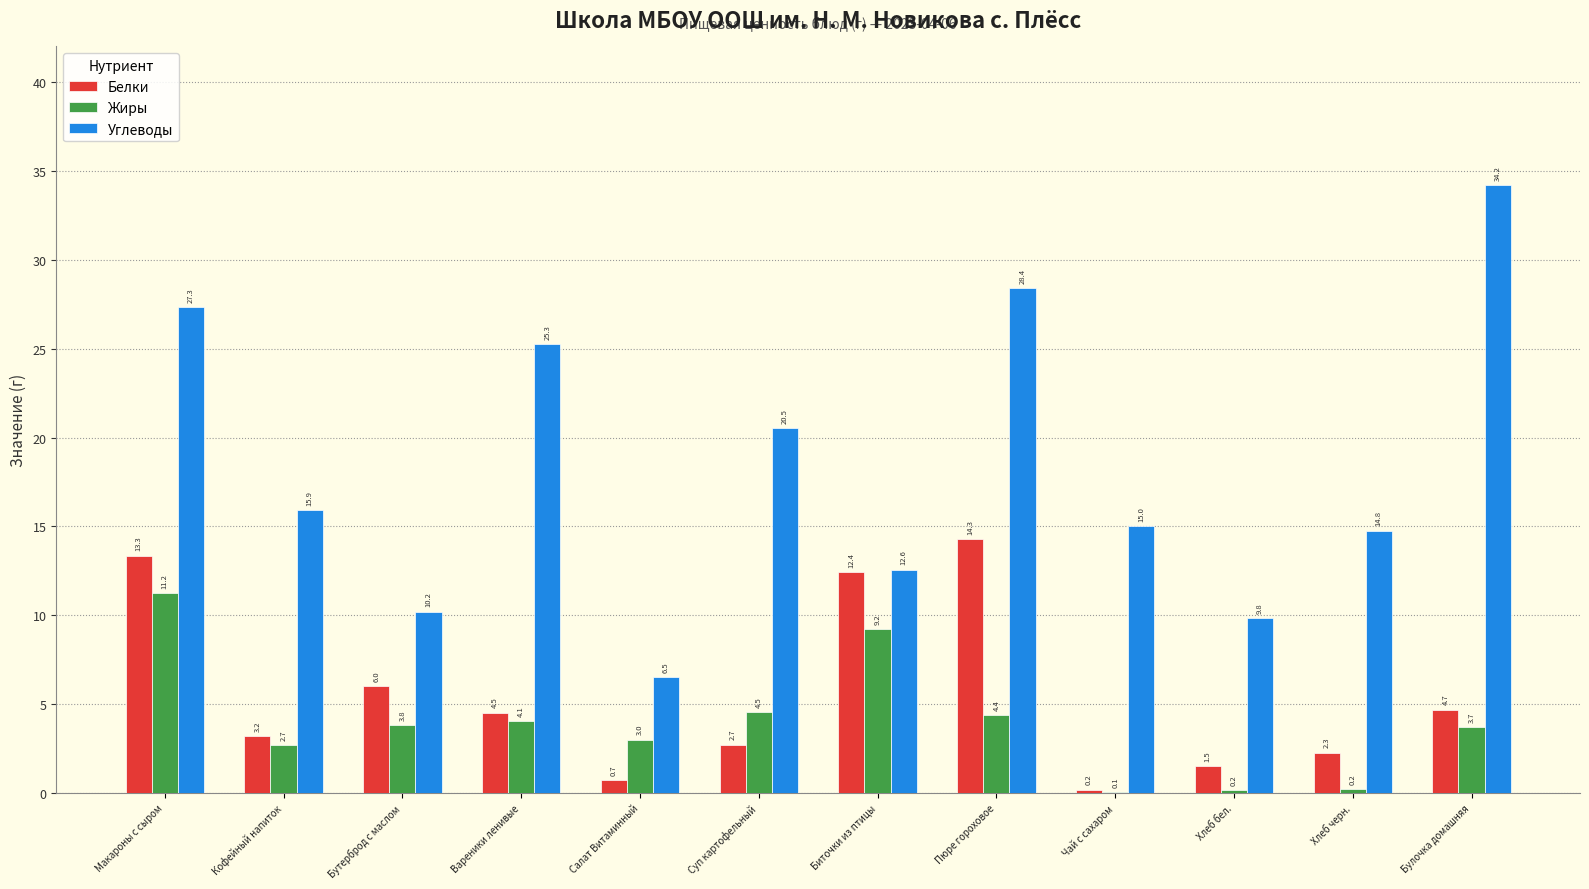

What is the sum of all Углеводы values?

220.5